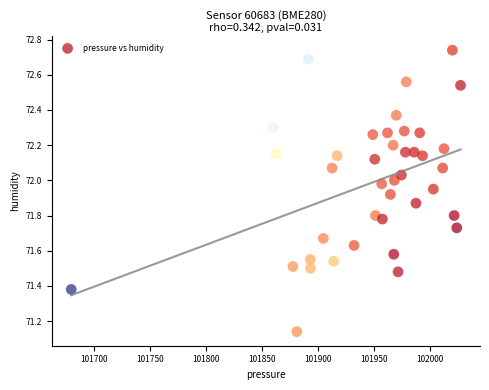

What is the range of X values (max minus min)?

347.6